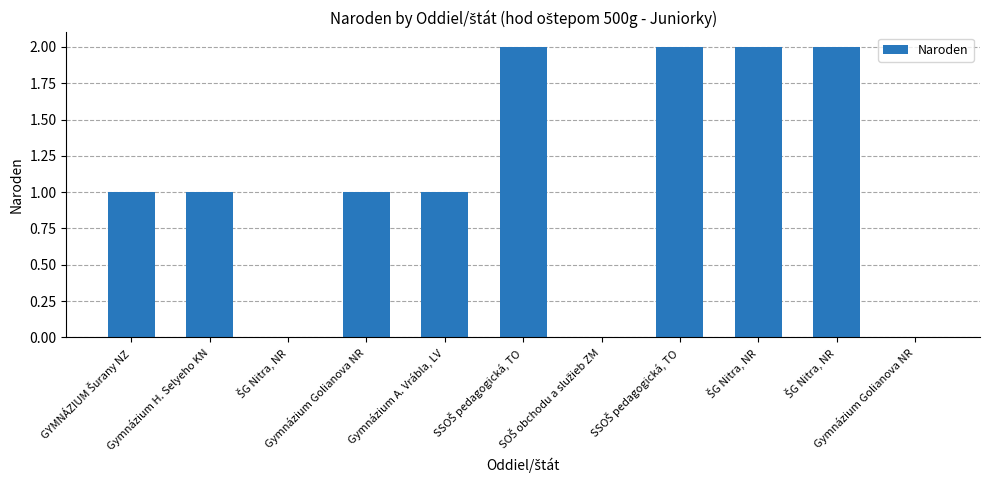

What is the change in value from ŠG Nitra, NR to Gymnázium Golianova NR?

-2